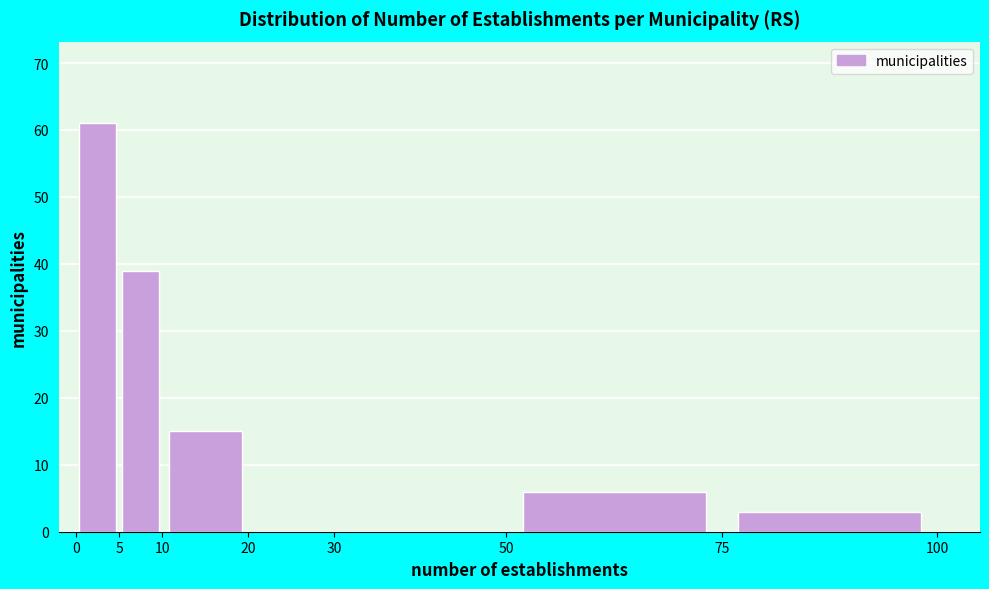

What is the height of the bar covering 10 to 20 on the x-axis? The values are not printed on the chart, so give them approximately, as read against the axis.

15